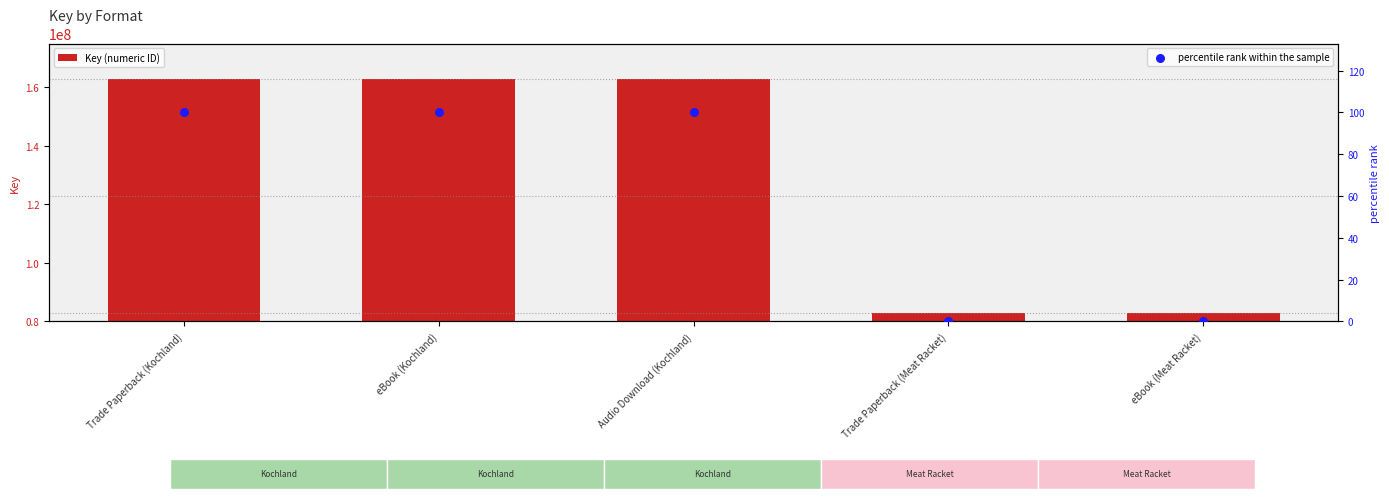

Which series has the largest Y range (max minus min)?

Key (numeric ID)